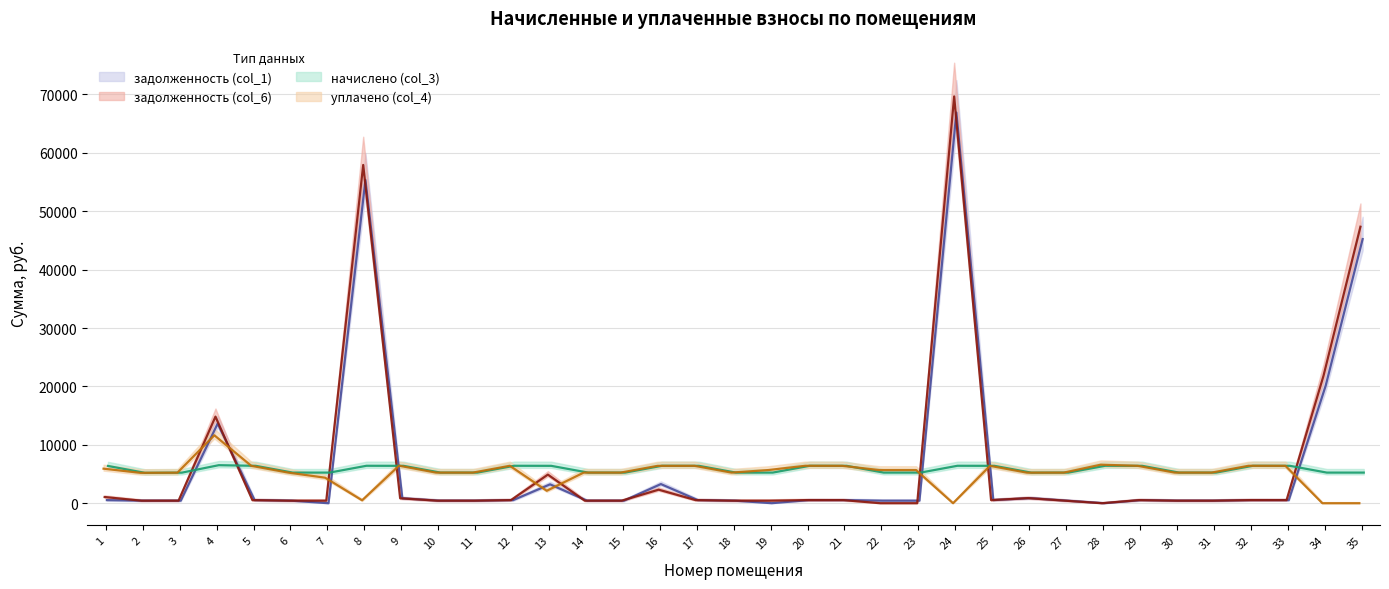

What is the value of the уплачено (col_4) point at the 29th from the left?

6403.2